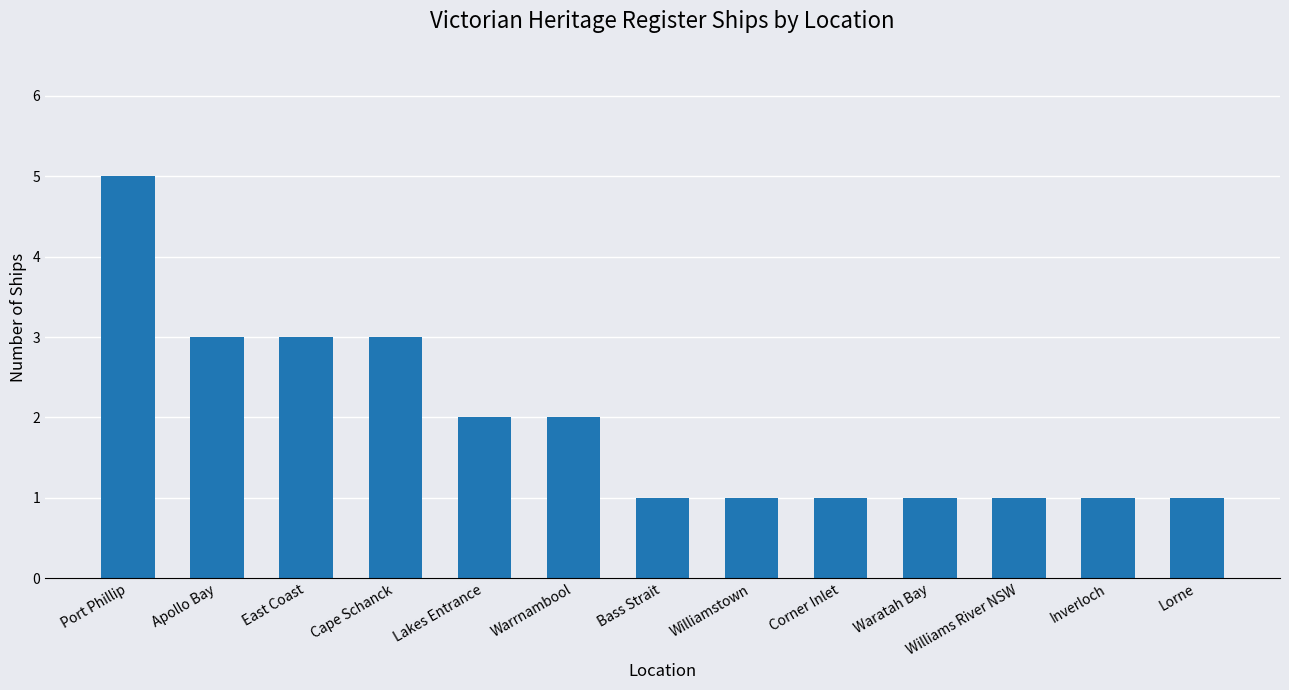

What is the approximate value at Apollo Bay?

3